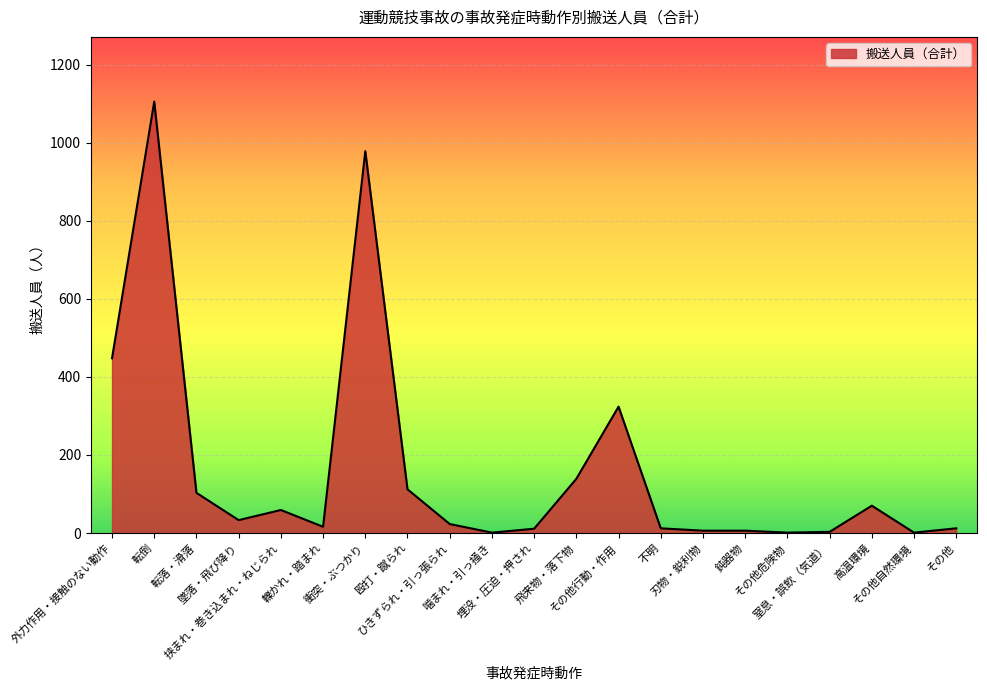

What is the average value?

165